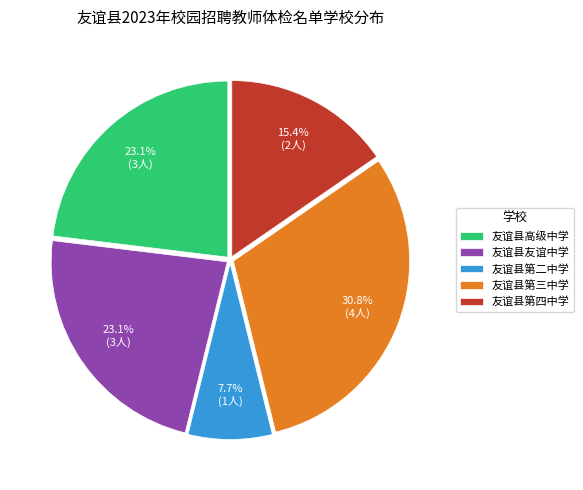

To the nearest percent, what is the combined percentage of 友谊县友谊中学 and 友谊县第三中学?

54%